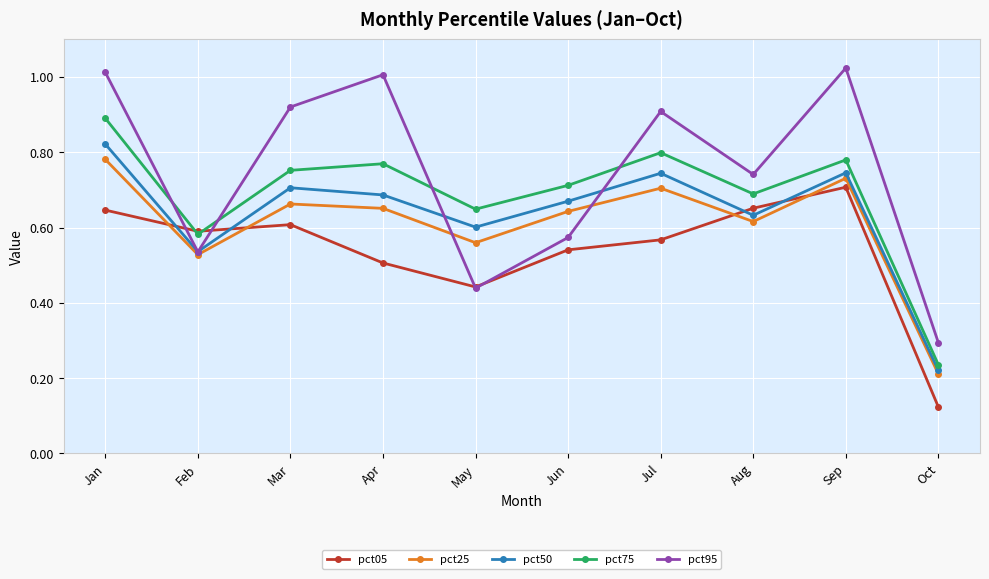

How many interior local valleys does the pct95 series have?

3